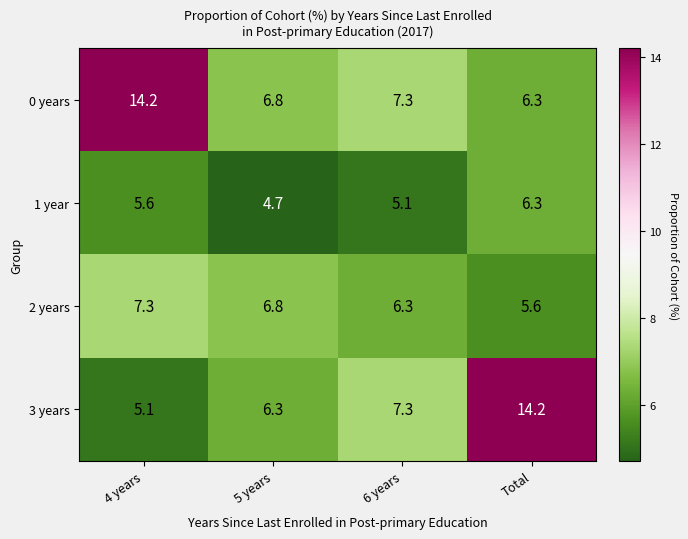

The value of 2 years at 5 years is 11.8. True or false?

False